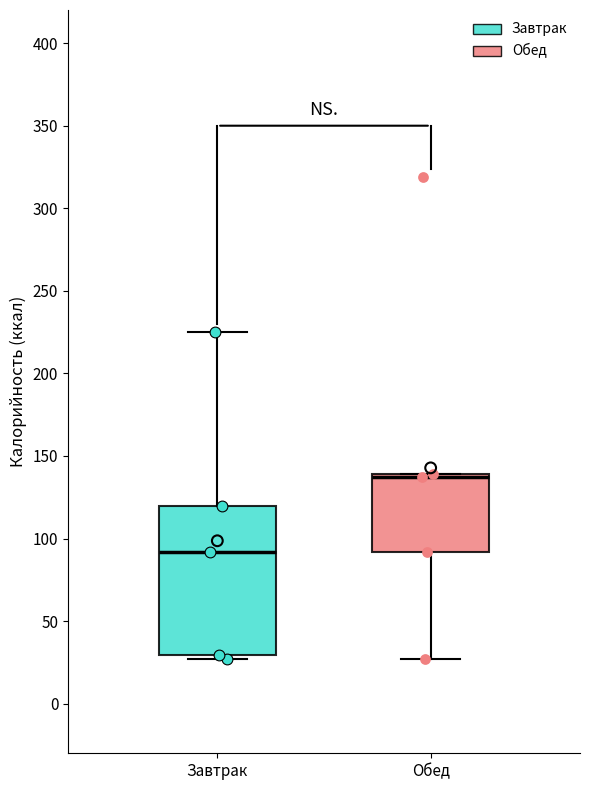

Reading left to right, transcribe this box plot: for each box, give where its median line is, the range the box spans, and where its two whiskers end, as read against the y-axis. The values are not printed on the chart, so give them approximately, as read against the axis.

Завтрак: median 90, box 30 to 120, whiskers 25 to 225
Обед: median 135, box 90 to 140, whiskers 25 to 140